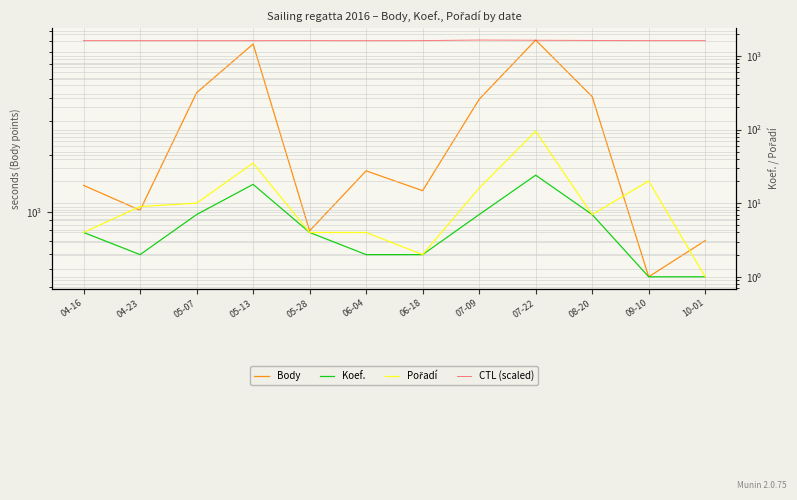

Reading right to left, transcribe all the data shown in this chart.

Body: 703.0	453.0	4047.0	8051.0	3917.0	1290.0	1642.0	792.0	7671.0	4243.0	1017.0	1376.0
Koef.: 1.0	1.0	7.0	24.0	7.0	2.0	2.0	4.0	18.0	7.0	2.0	4.0
Pořadí: 1.0	20.0	7.0	95.0	16.0	2.0	4.0	4.0	35.0	10.0	9.0	4.0
CTL (scaled): 1614.1	1613.4	1621.5	1632.2	1642.8	1614.0	1611.1	1615.1	1613.1	1613.0	1613.0	1614.0